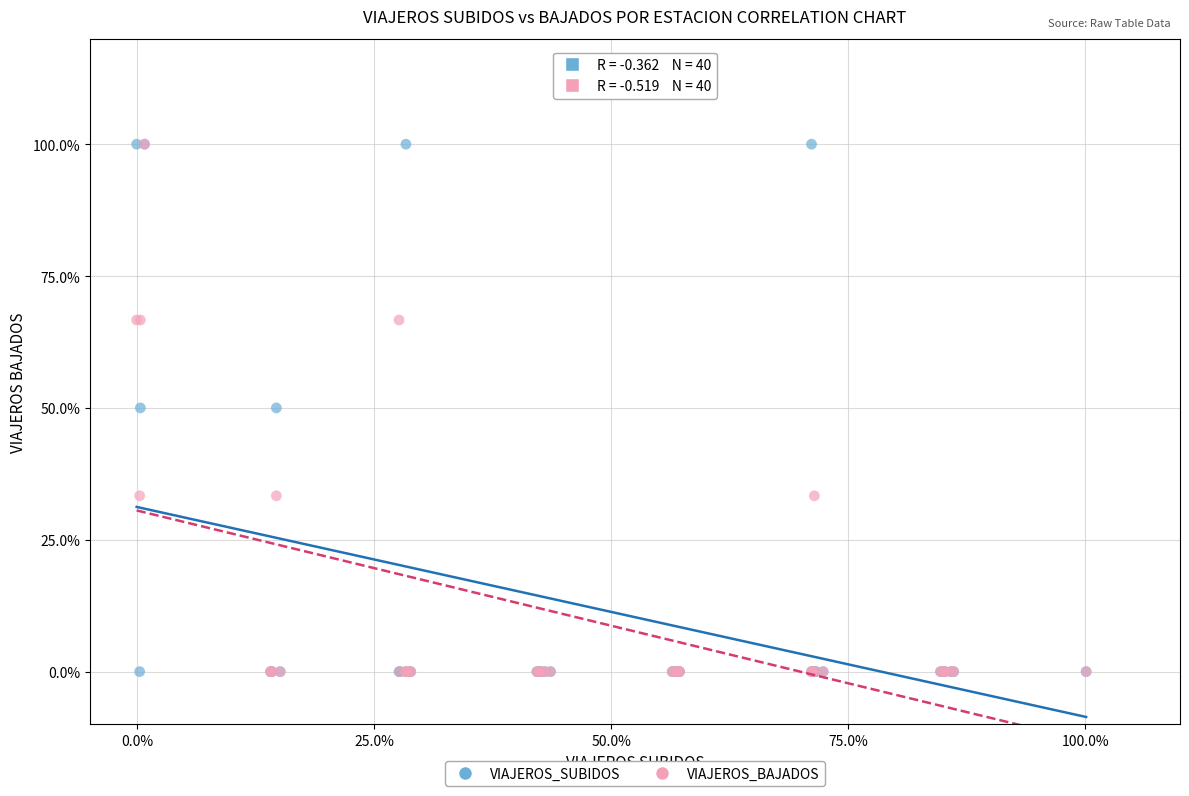

What are all the series names shown in the legend?

VIAJEROS_SUBIDOS, VIAJEROS_BAJADOS